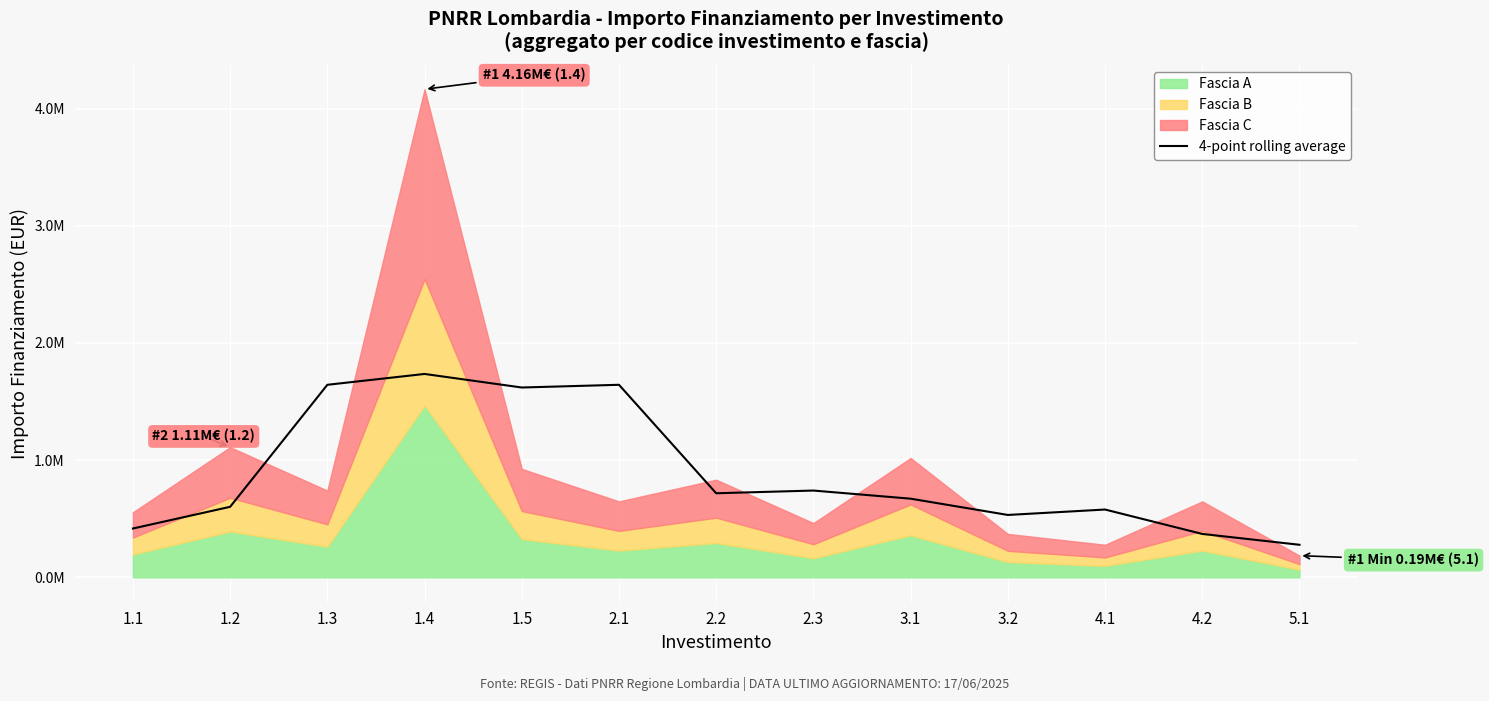

What is the ratio of the value at 3.1 to the value at 2.3?

0.9